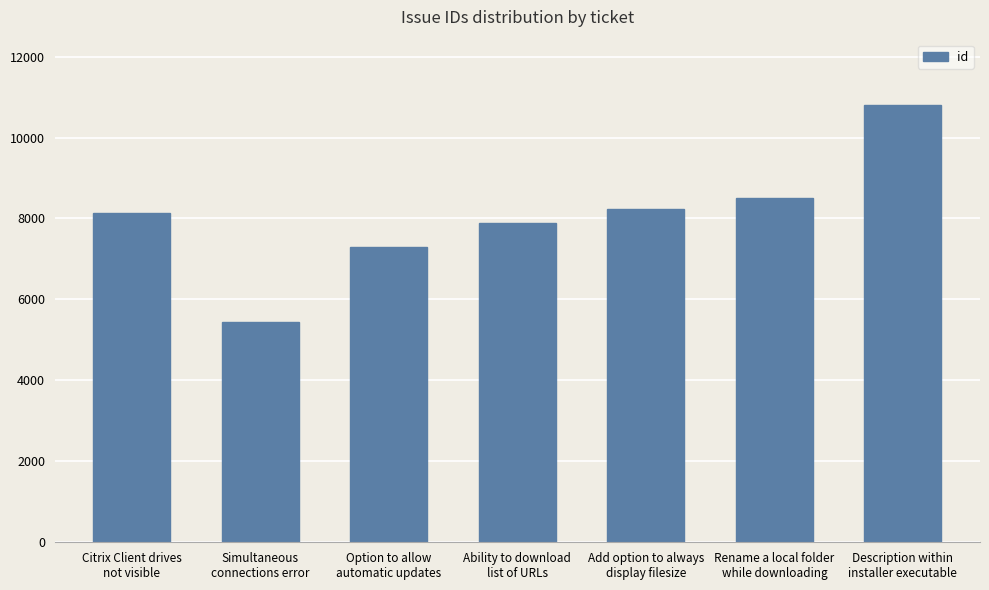

What is the ratio of the value at Option to allow
automatic updates to the value at Description within
installer executable?

0.7